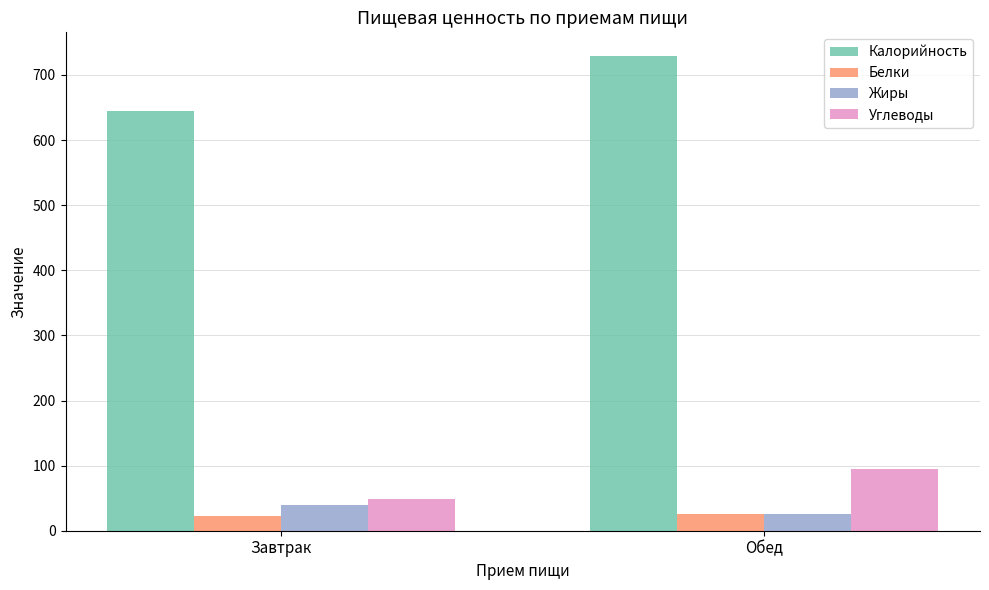

What position from the left is Обед?

2